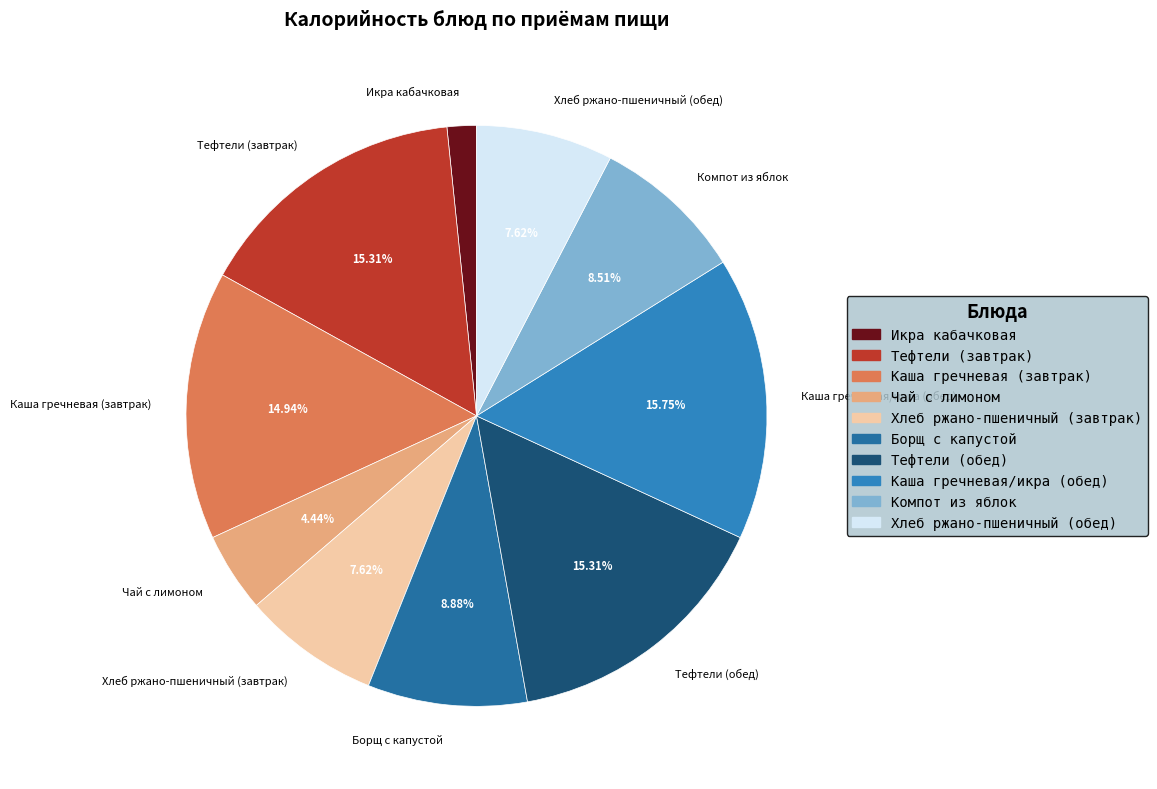

Which category has the smallest portion of the pie?

Икра кабачковая